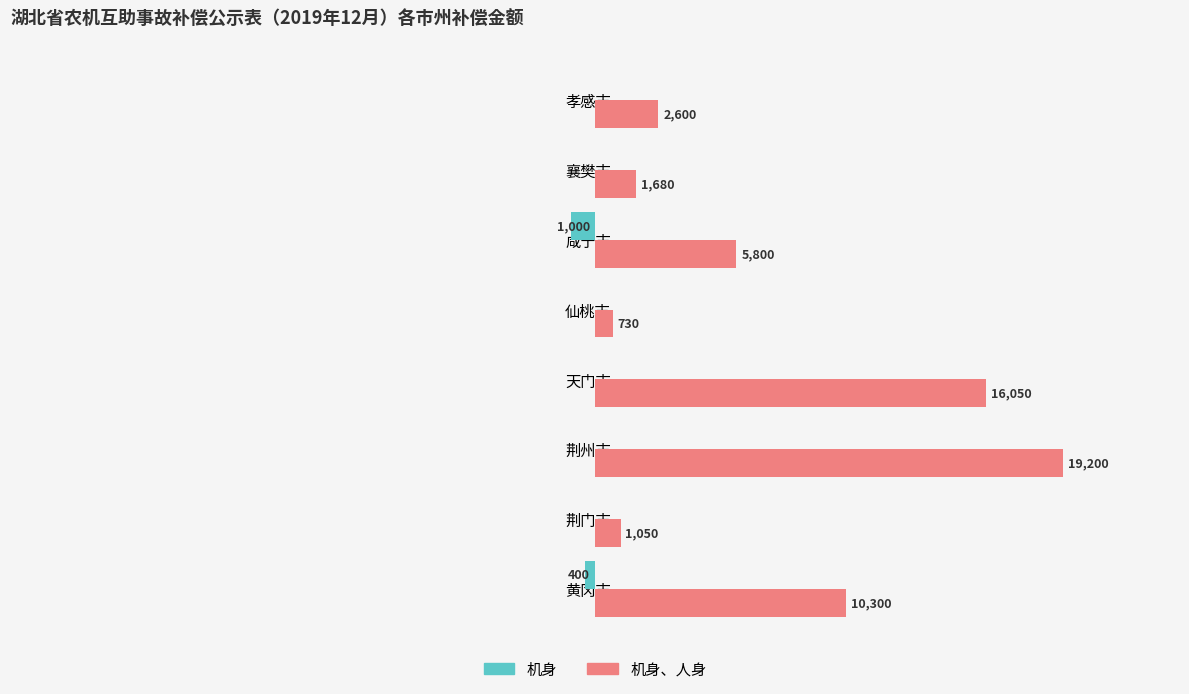

Where is 机身、人身 nearest to the value 9965?

黄冈市